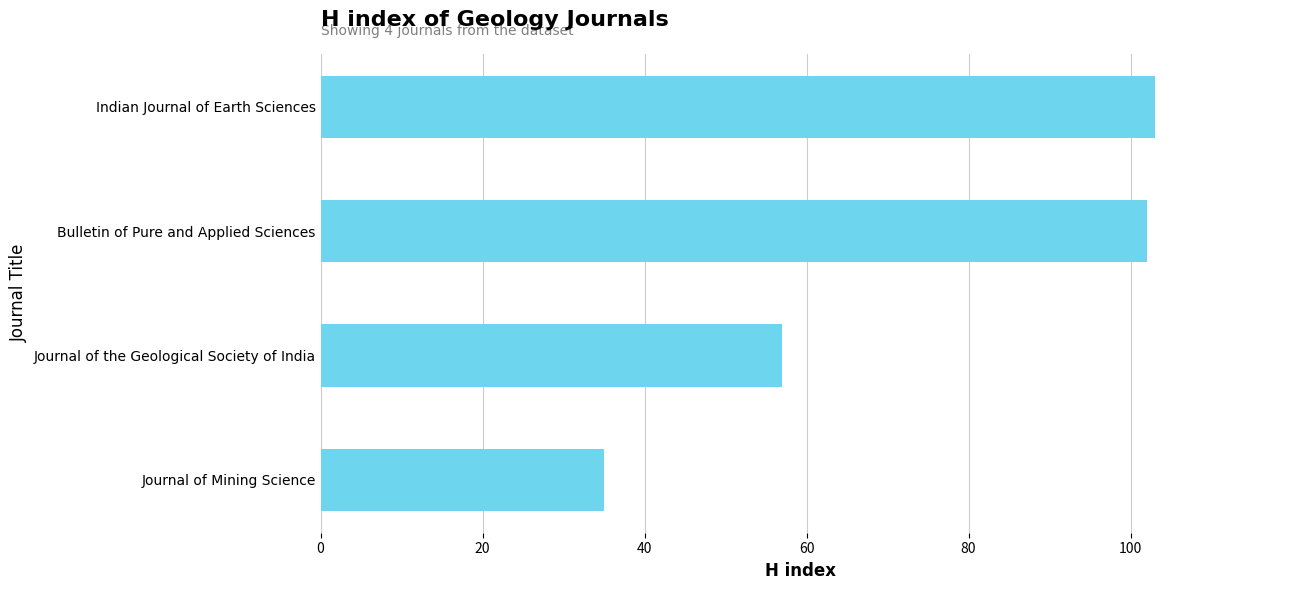

What is the approximate value at Indian Journal of Earth Sciences, to the nearest 10?

100